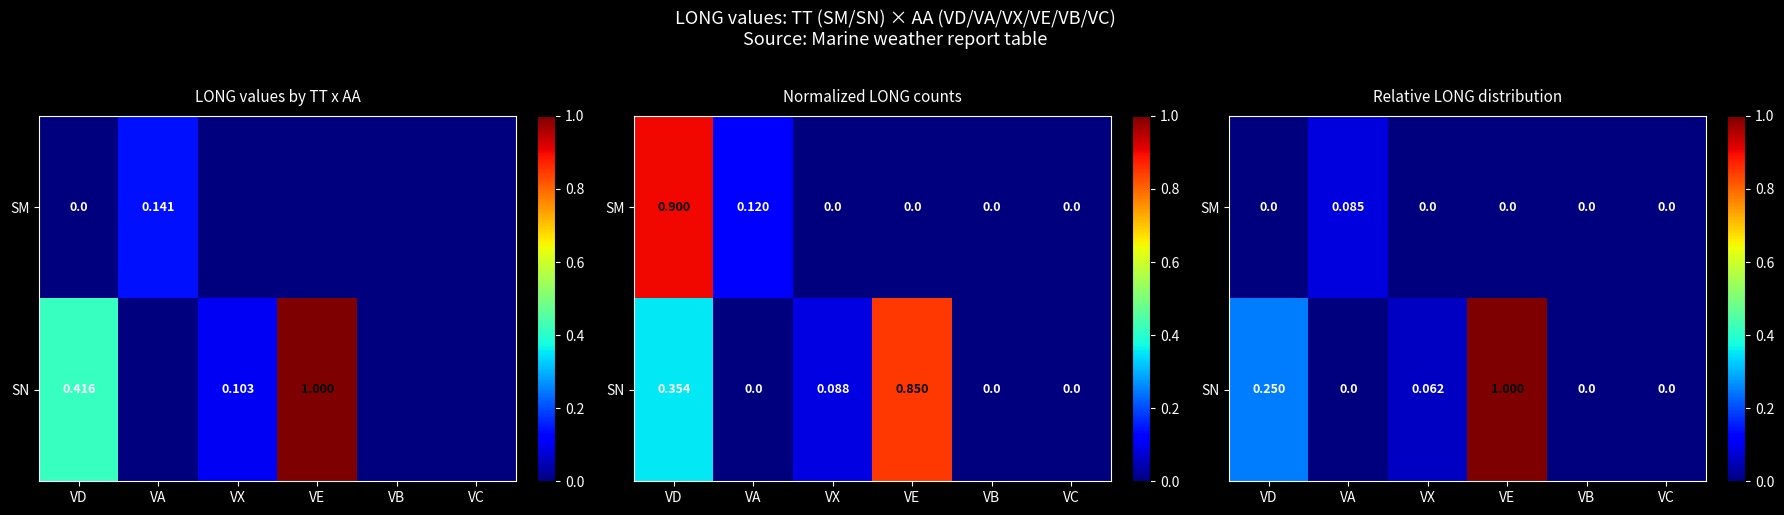

At which category does the chart reach its peak across all series?

VE